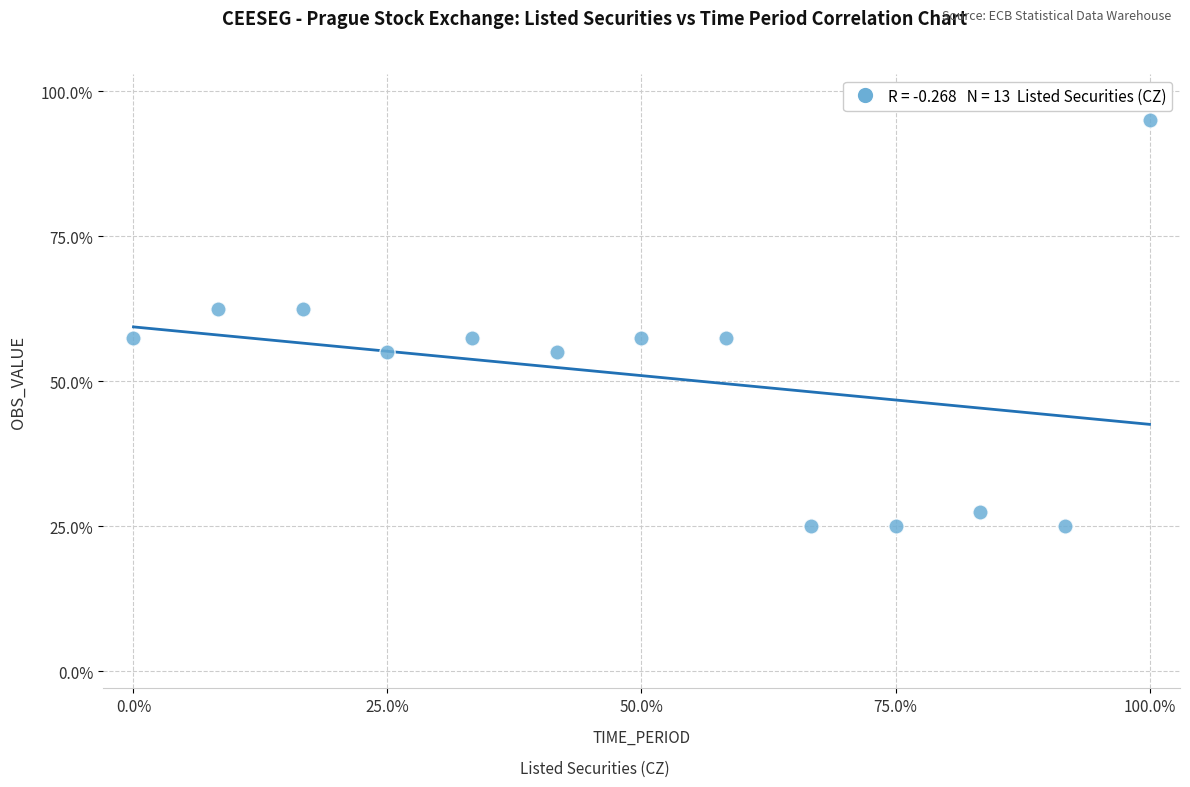

What is the range of X values (max minus min)?

100.0